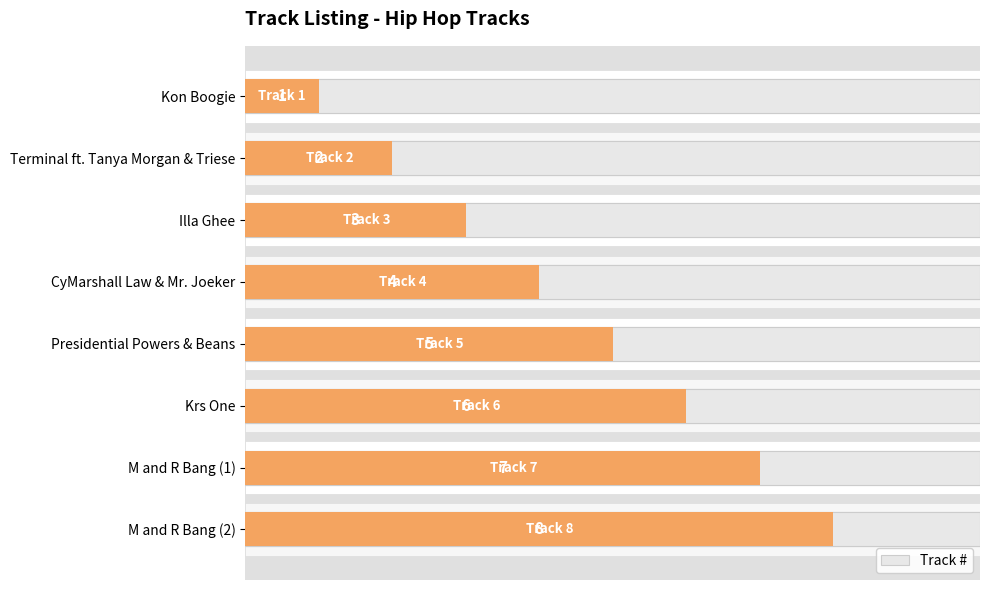

The value at M and R Bang (1) is 10. True or false?

False